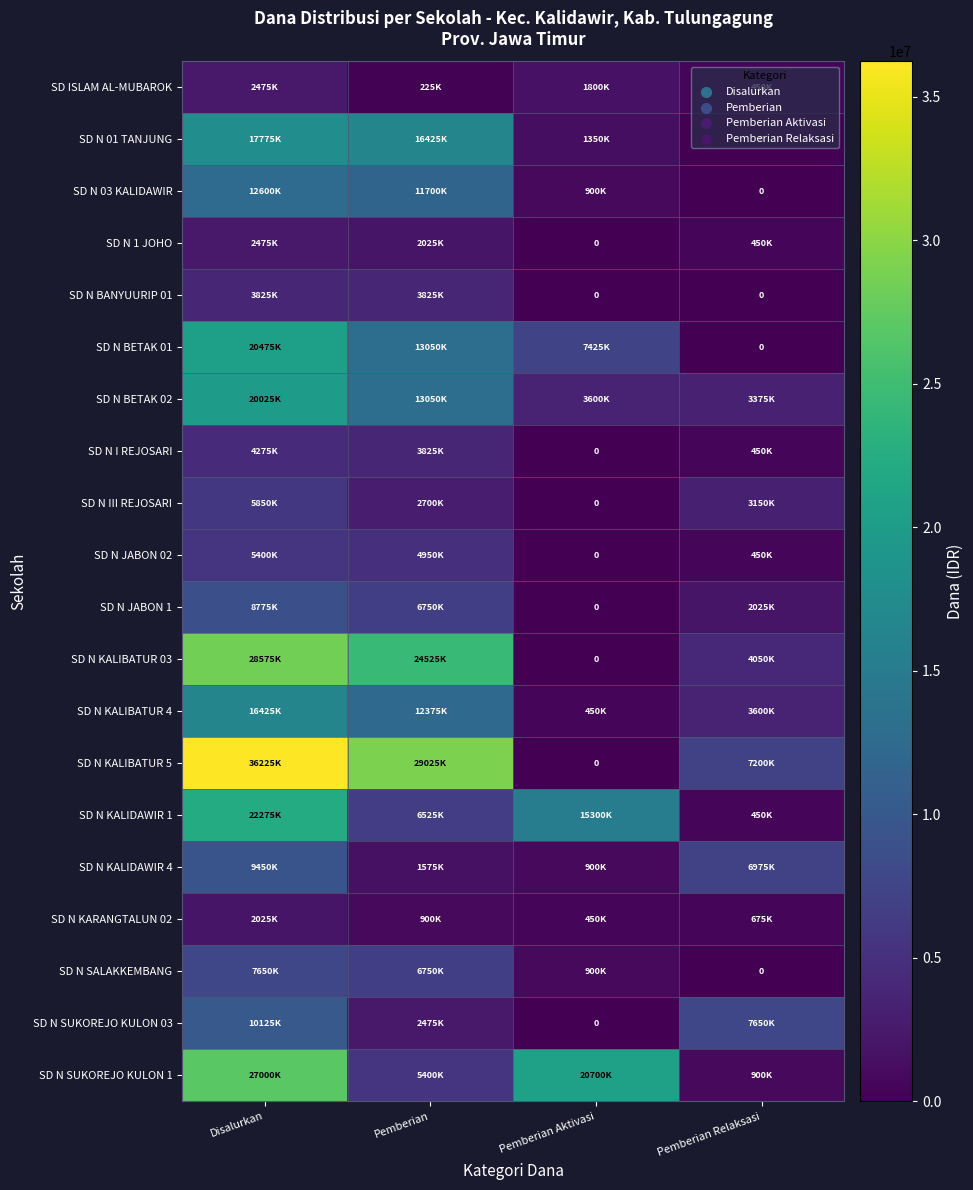

What is the difference between the SD N 01 TANJUNG values at Disalurkan and Pemberian?

1350000